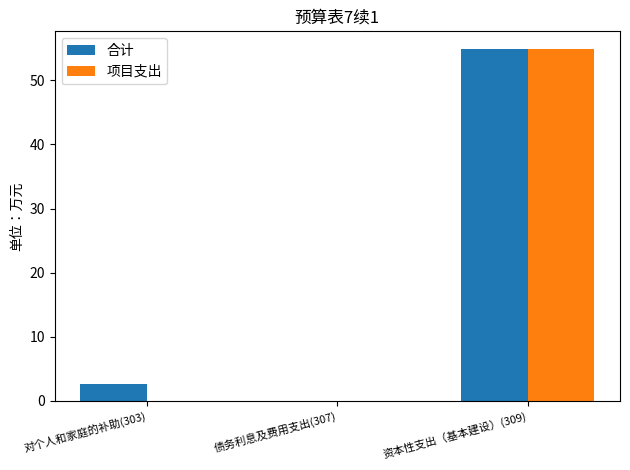

Where does the 合计 series first go above 2?

对个人和家庭的补助(303)